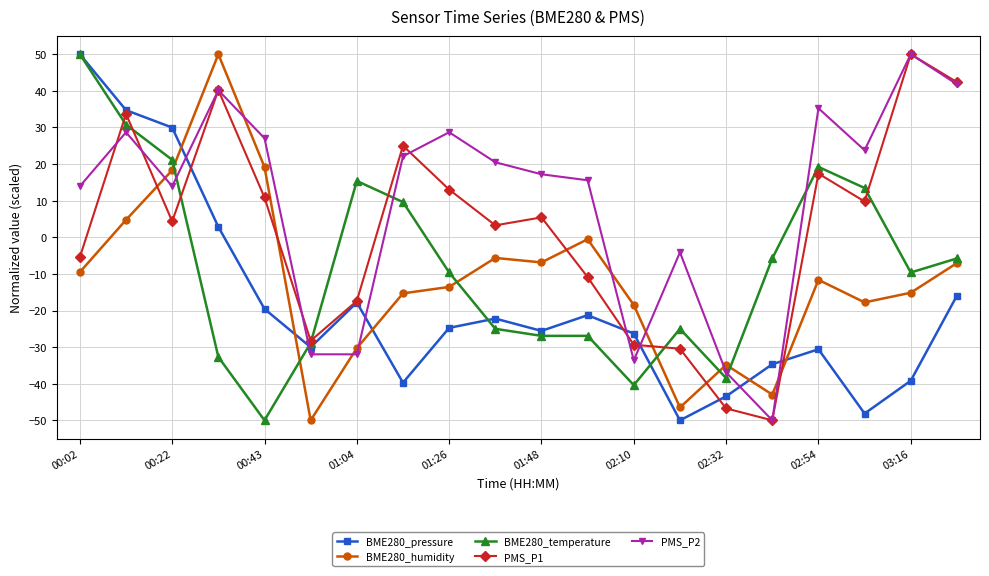

How many times do BME280_temperature and PMS_P2 cross each other?

5